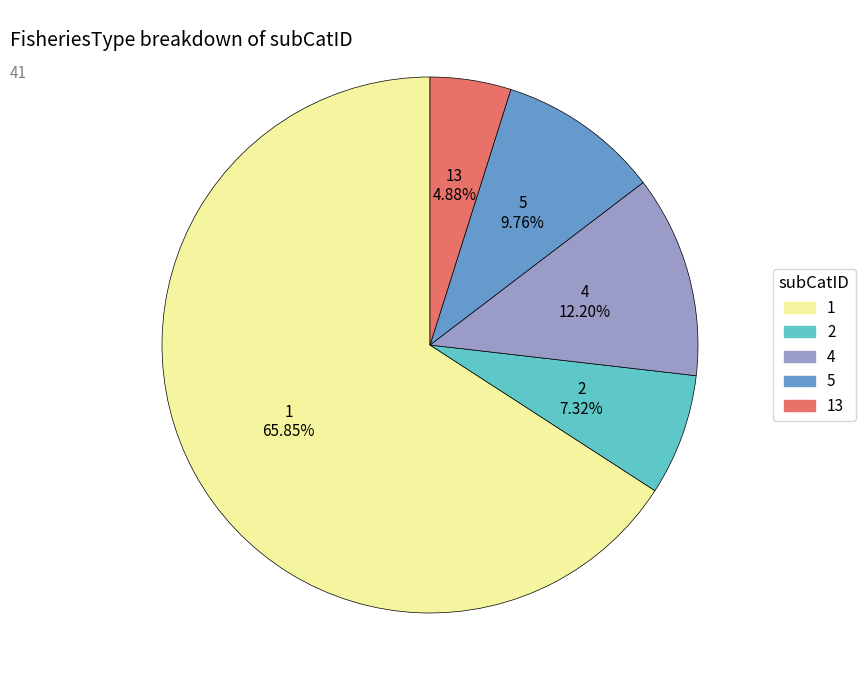

Which category accounts for the majority?

1